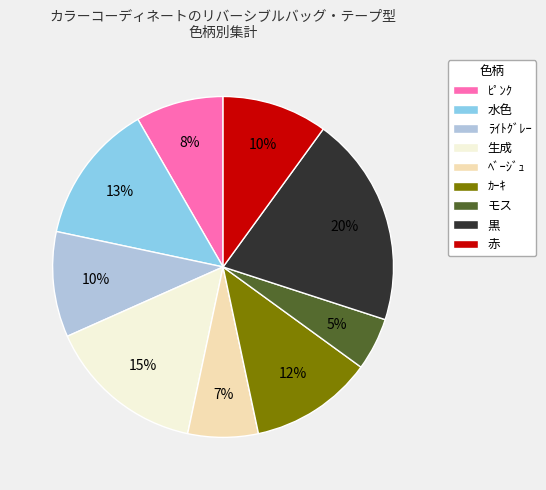

Combined, do ﾋﾟﾝｸ and モス account for over 50%?

No